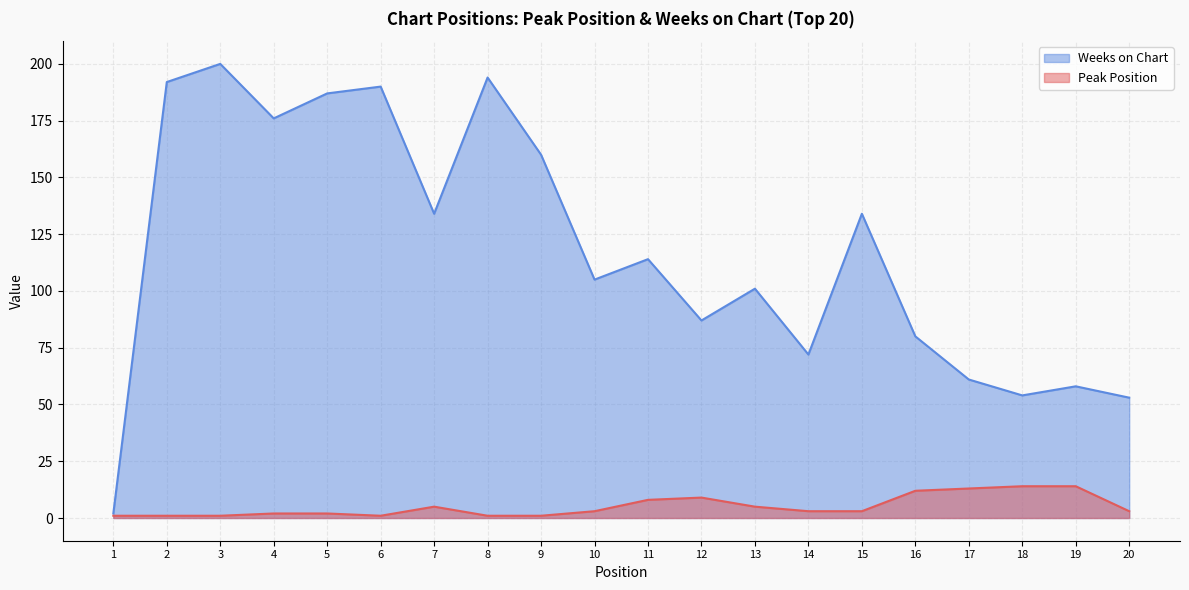

True or false: Peak Position has a value of 2 at 9.

False